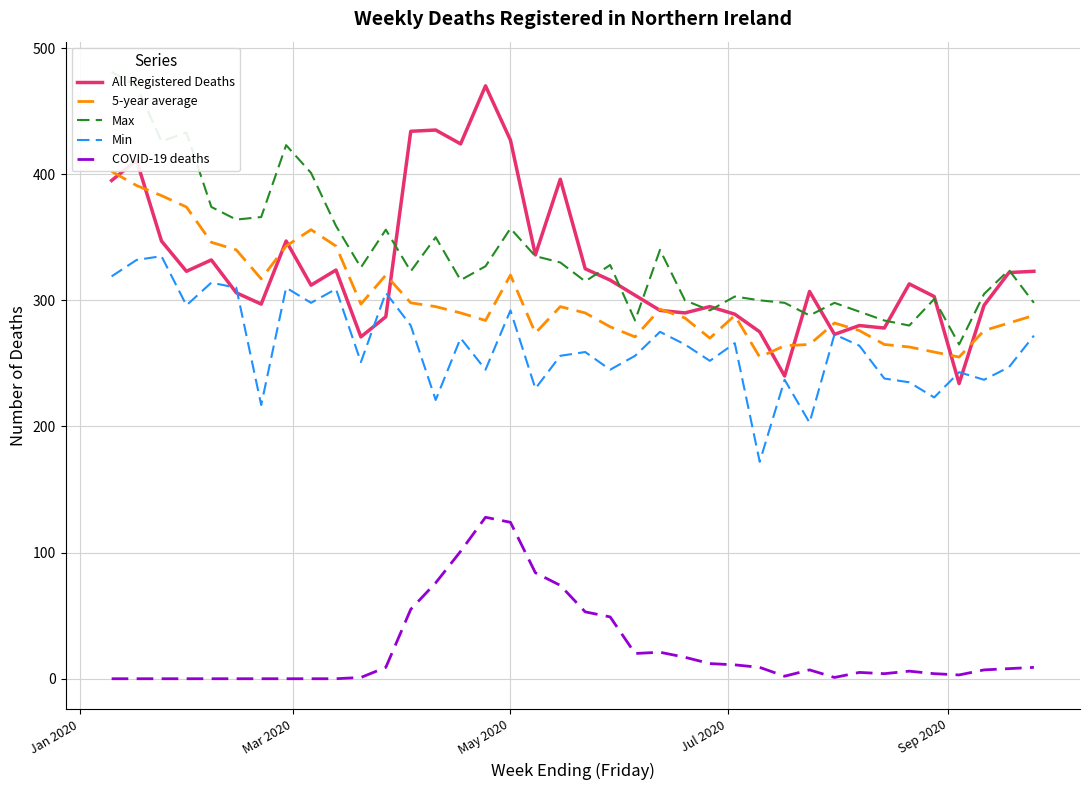

True or false: COVID-19 deaths and Min intersect in this chart.

False